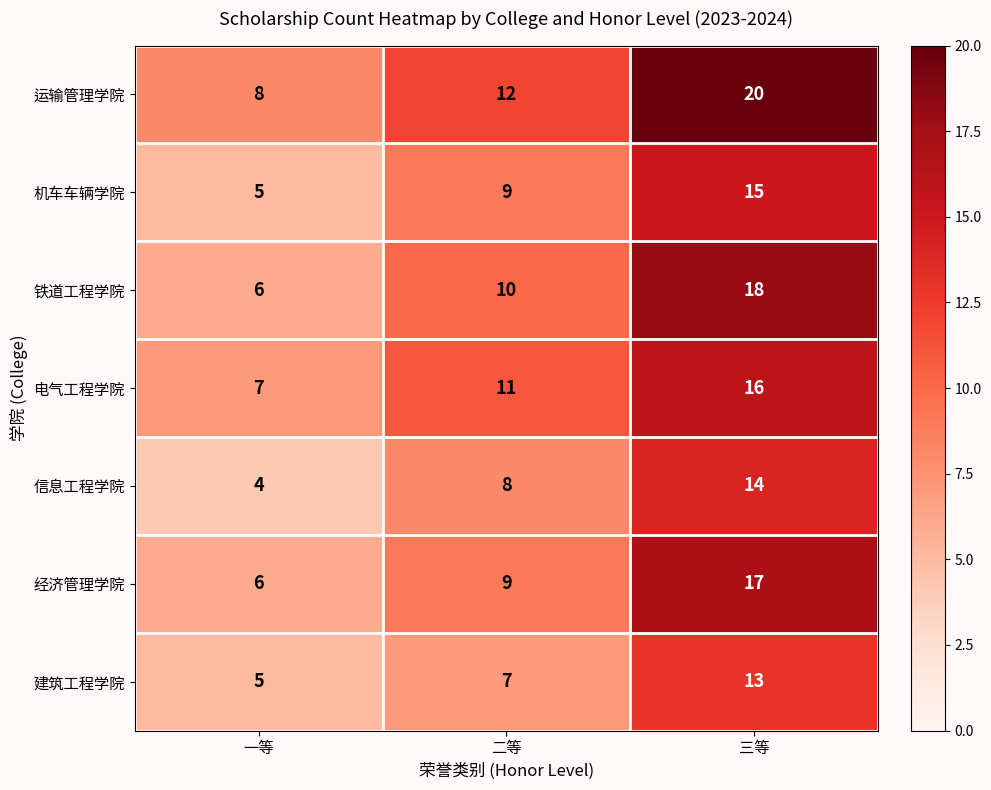

Reading left to right, transcribe all the data shown in this chart.

运输管理学院: 一等=8	二等=12	三等=20
机车车辆学院: 一等=5	二等=9	三等=15
铁道工程学院: 一等=6	二等=10	三等=18
电气工程学院: 一等=7	二等=11	三等=16
信息工程学院: 一等=4	二等=8	三等=14
经济管理学院: 一等=6	二等=9	三等=17
建筑工程学院: 一等=5	二等=7	三等=13